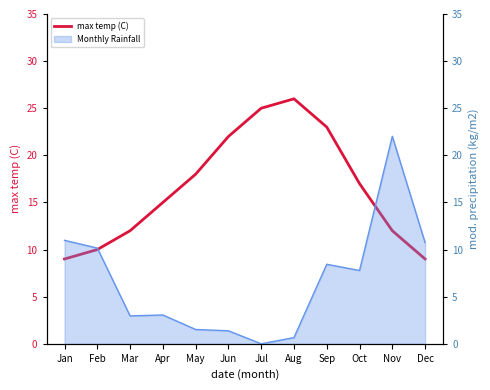

The value at Jun is 22. True or false?

True